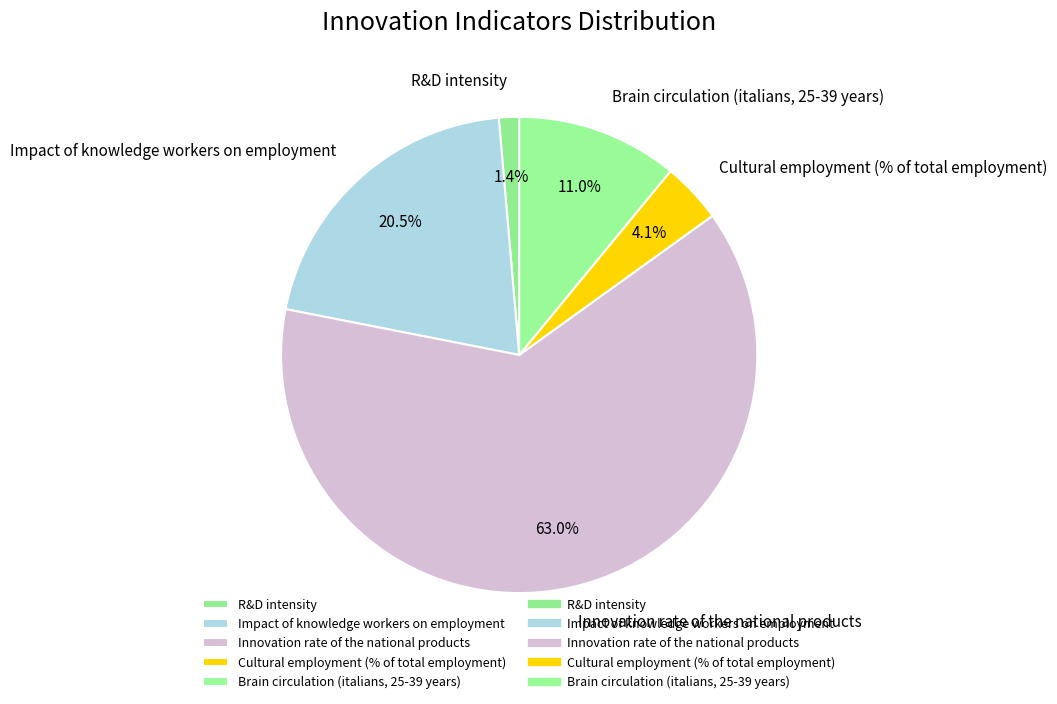

The Innovation rate of the national products slice represents 63% of the pie. True or false?

True